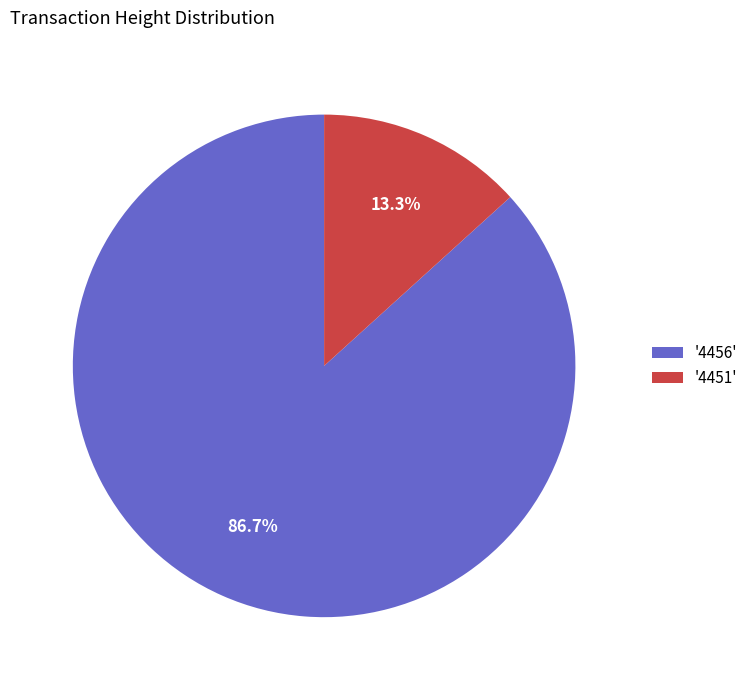

Rank the categories by value from highest to lowest.

'4456', '4451'